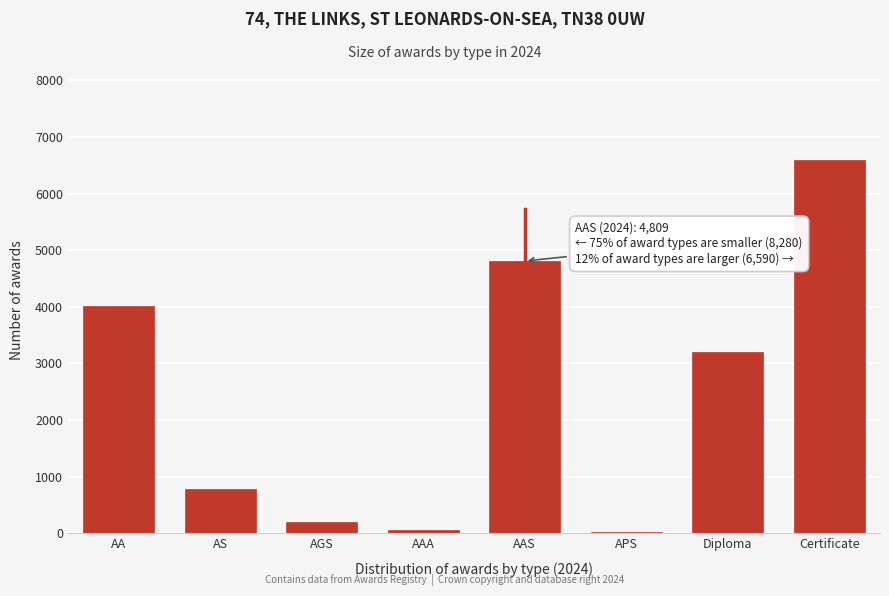

Which category has the highest value across all series?

Certificate